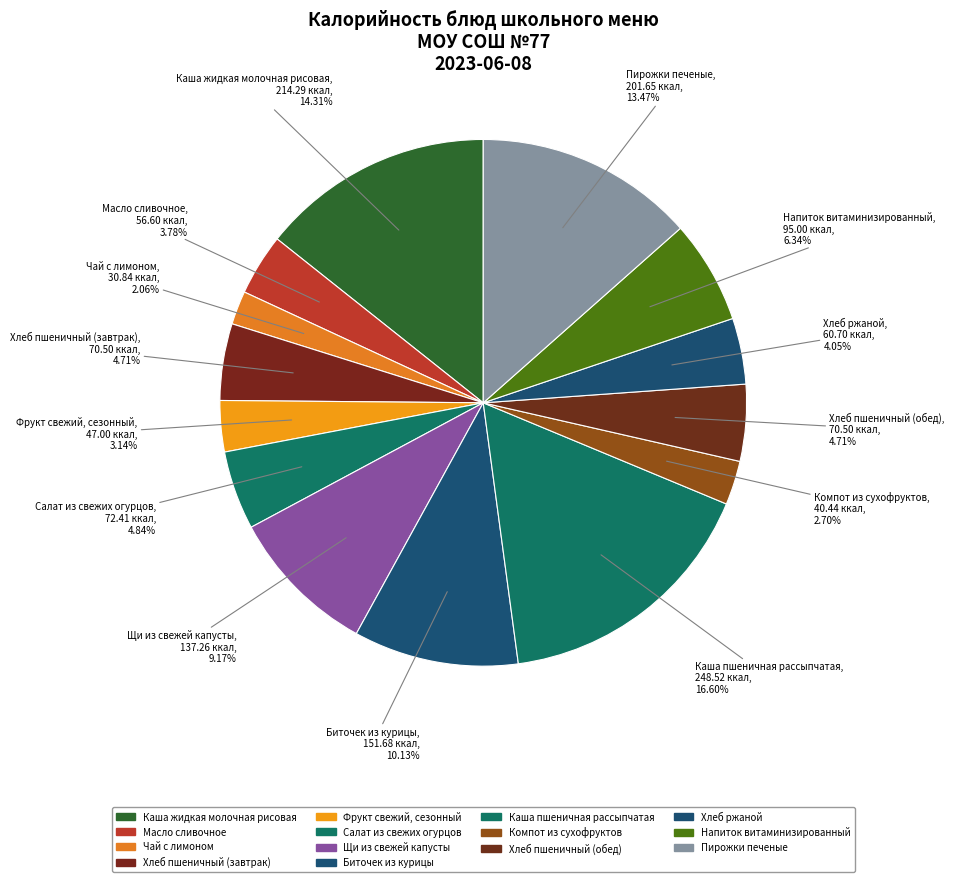

Count the number of slices in the pie.

14